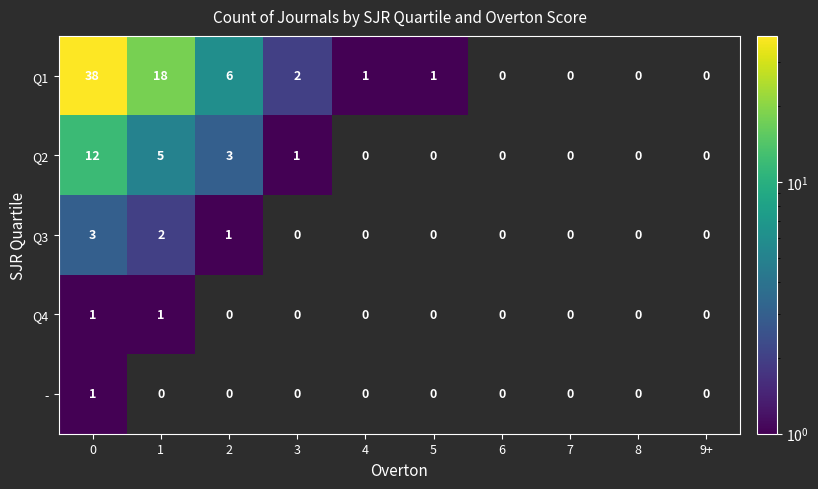

Is it true that Q4 equals 1 at 0?

True